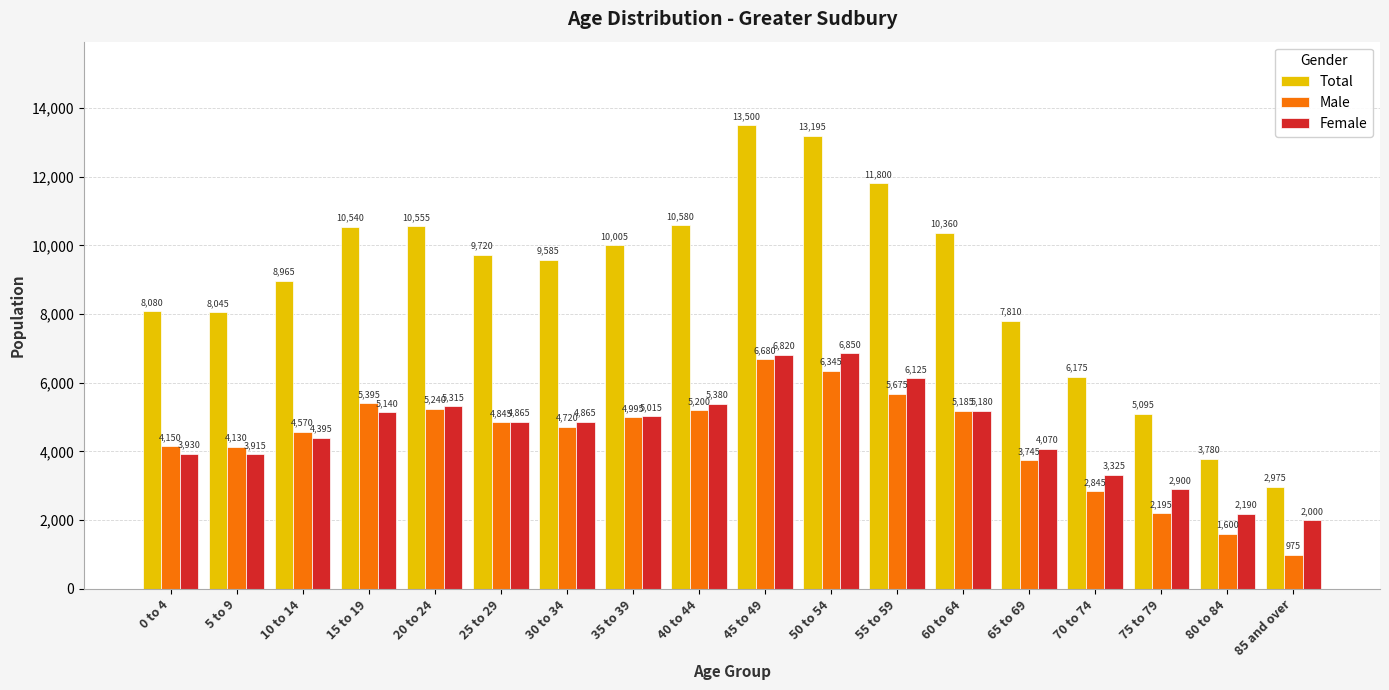

Where does the Female series first go above 4865?

15 to 19